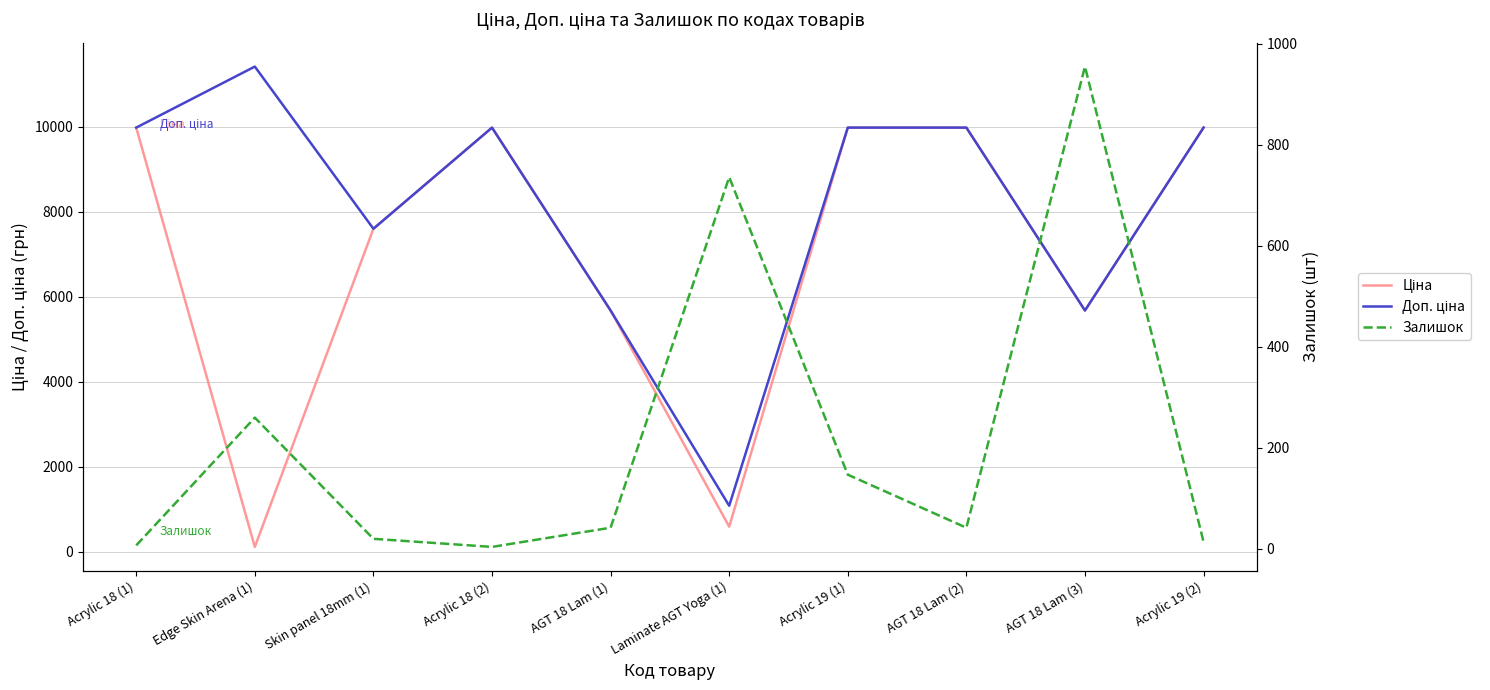

What position from the left is AGT 18 Lam (3)?

9